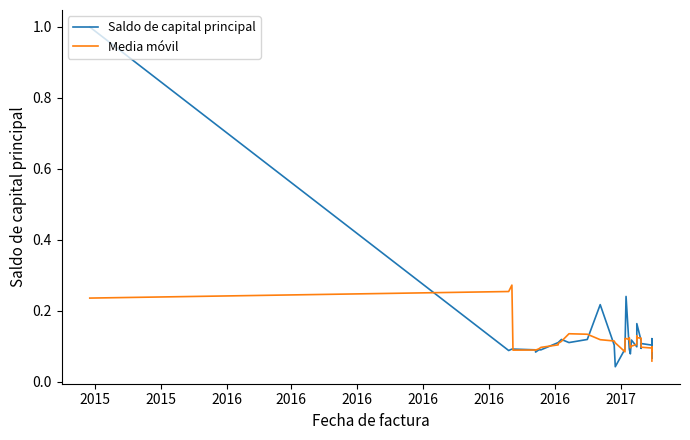

True or false: Saldo de capital principal has more than 0 interior local peaks.

True